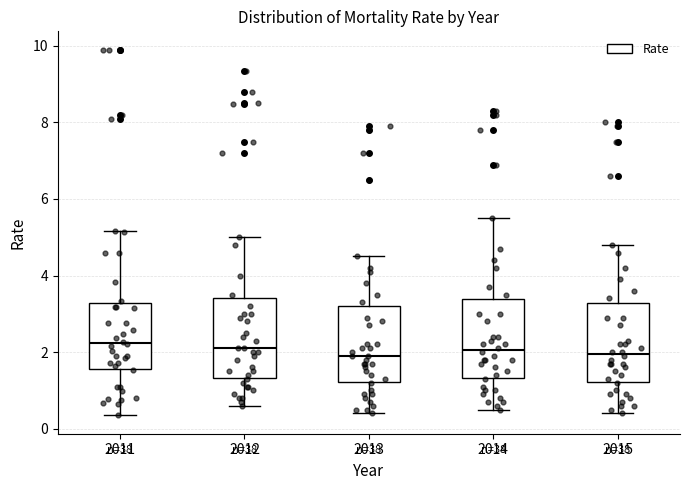

Reading left to right, read every box against the y-axis: the position of its median line, the range the box covers, and the ends of its whiskers. The values are not printed on the chart, so give them approximately, as read against the axis.

2011: median 2.2, box 1.6 to 3.2, whiskers 0.4 to 5.2
2012: median 2.2, box 1.4 to 3.4, whiskers 0.6 to 5.0
2013: median 2.0, box 1.2 to 3.2, whiskers 0.4 to 4.6
2014: median 2.0, box 1.4 to 3.4, whiskers 0.6 to 5.6
2015: median 2.0, box 1.2 to 3.2, whiskers 0.4 to 4.8